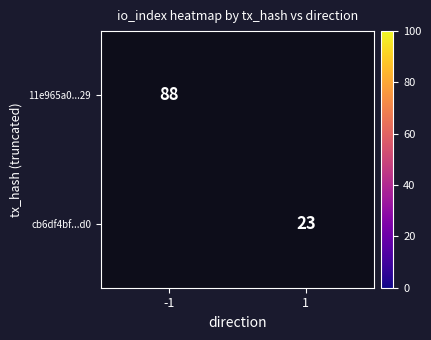

The 11e965a0...29 series shows 42 at -1. True or false?

False